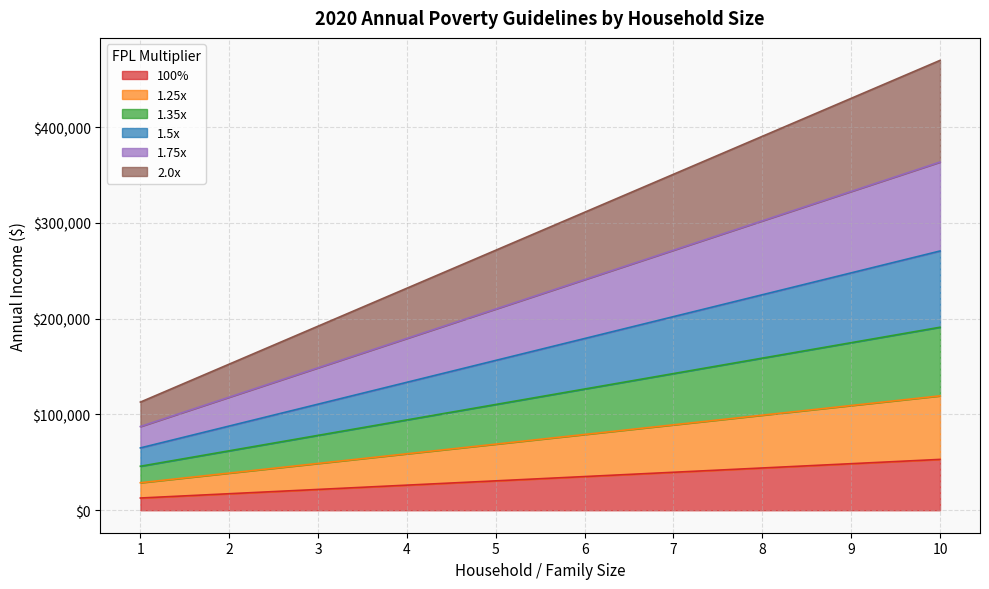

True or false: 1.25x has a value of 105916 at 6.

False